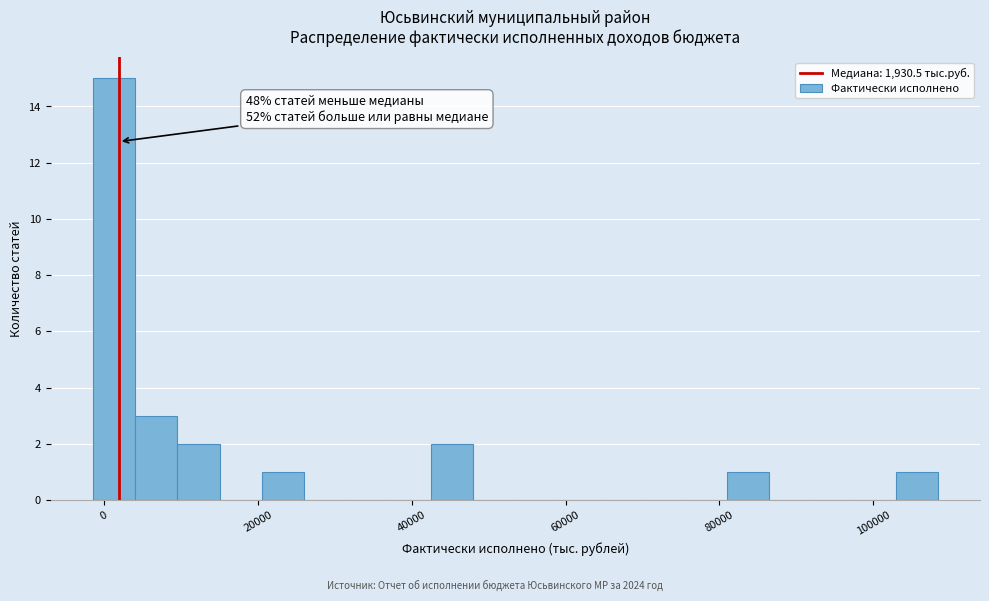

Read against the x-axis, roughly where is the centre of the tallest bar?

2000